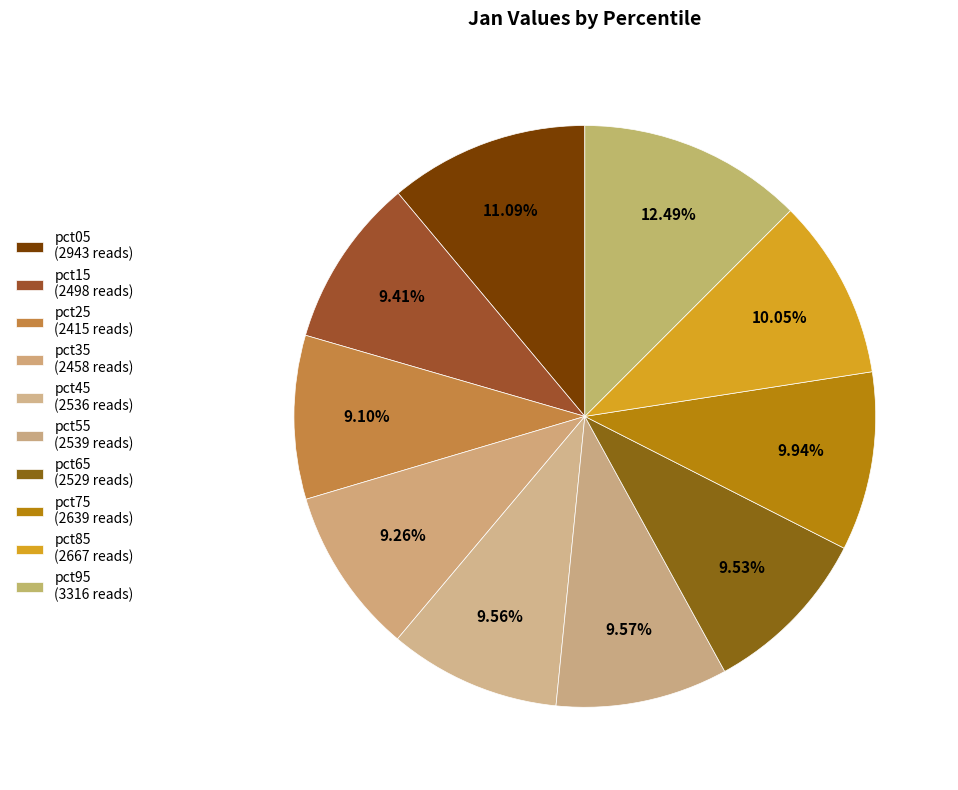

How many slices are in this pie chart?

10